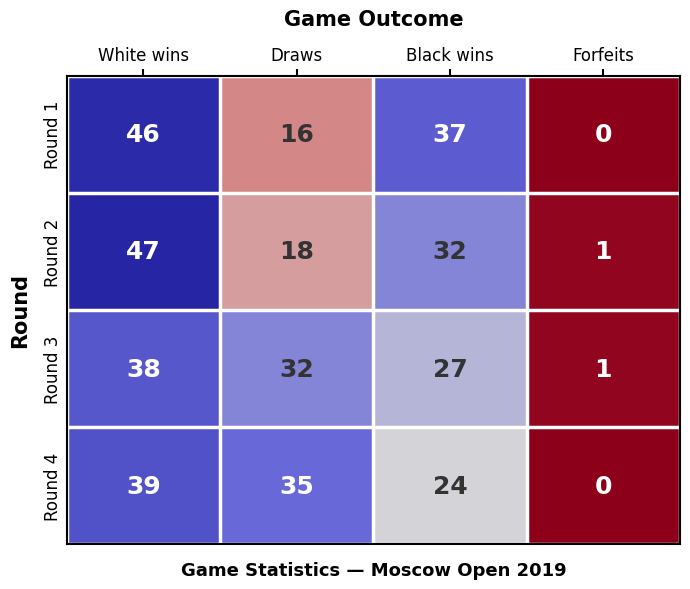

What is the difference between the maximum and minimum values in the Round 1 series?

46